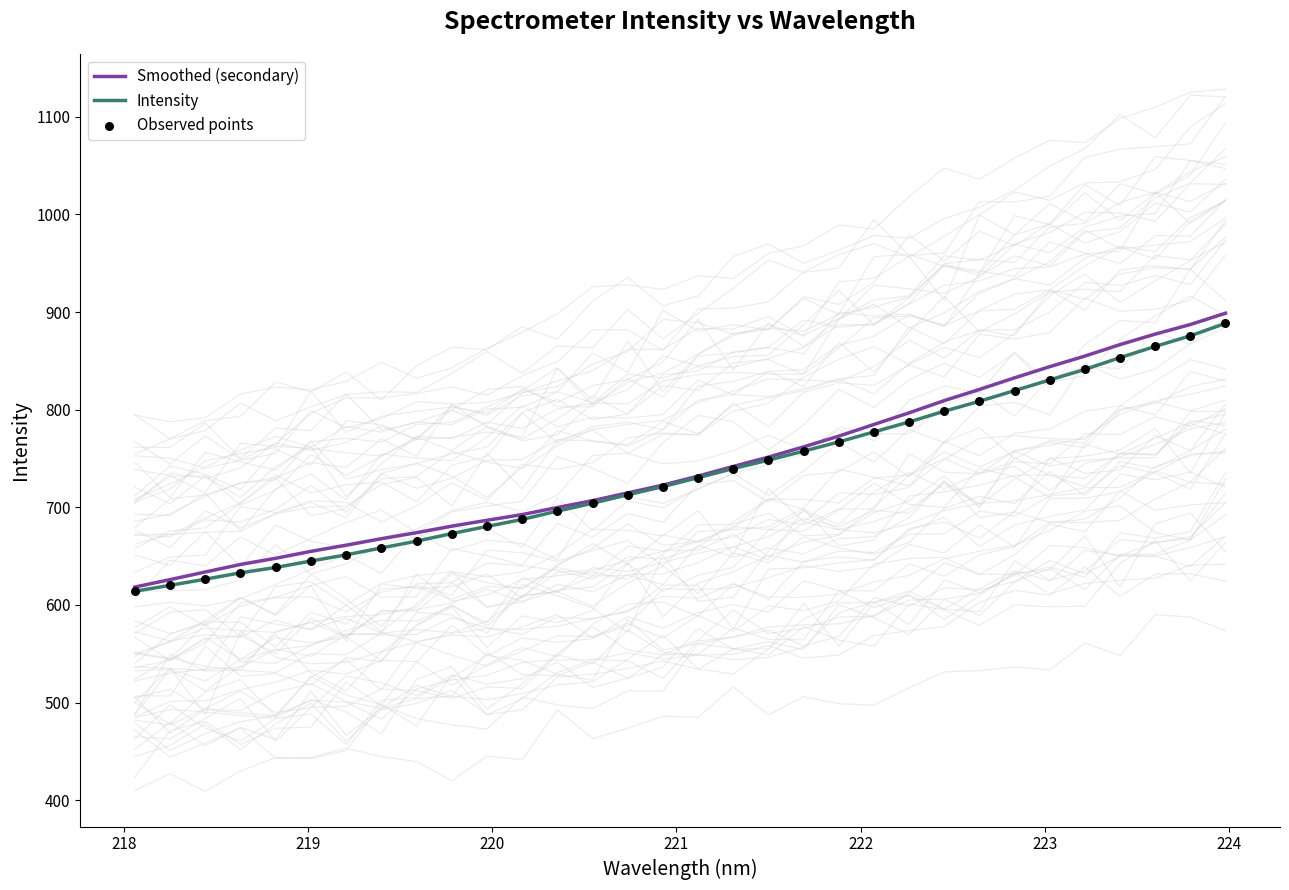

Which series contains the highest Y value?

Smoothed (secondary)